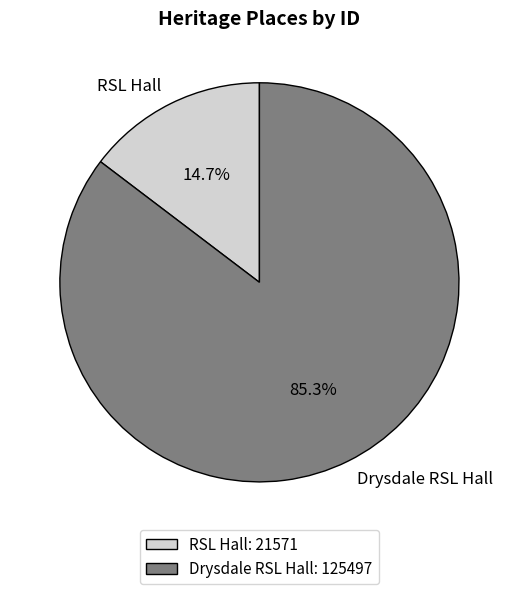

How many slices are in this pie chart?

2